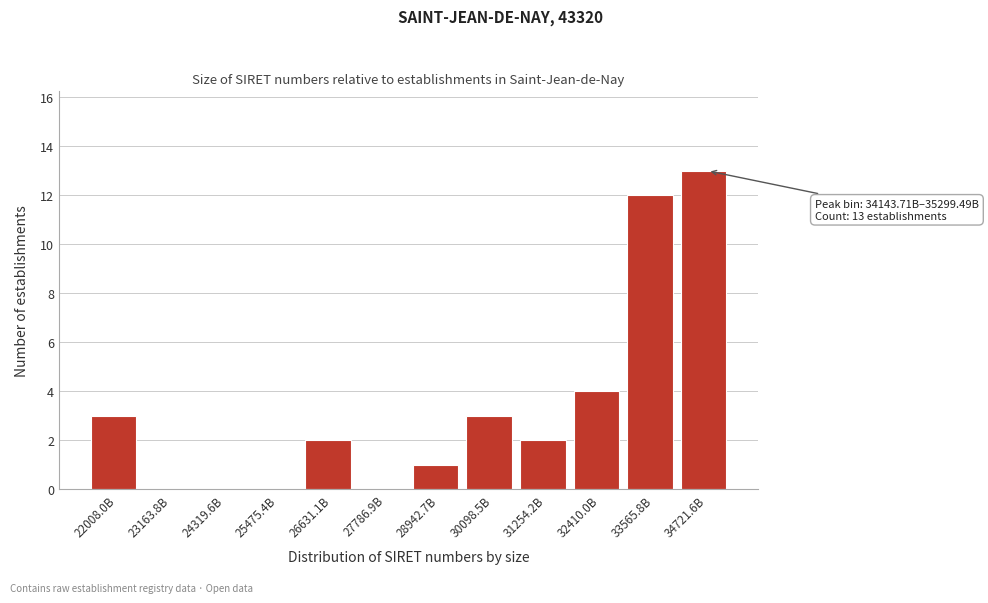

Reading left to right, list all the values displayed in this chart.

22008.0B=3	23163.8B=0	24319.6B=0	25475.4B=0	26631.1B=2	27786.9B=0	28942.7B=1	30098.5B=3	31254.2B=2	32410.0B=4	33565.8B=12	34721.6B=13